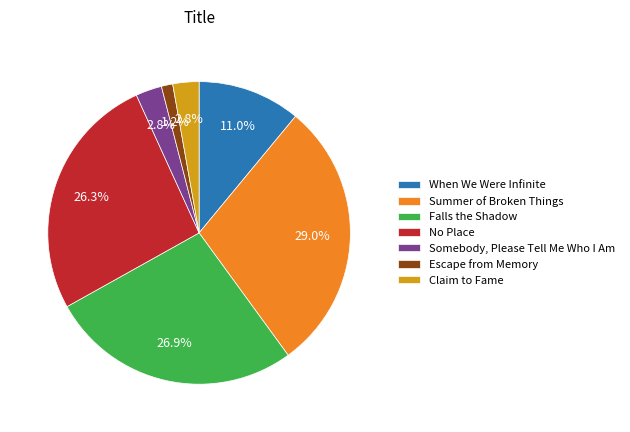

How many slices are in this pie chart?

7